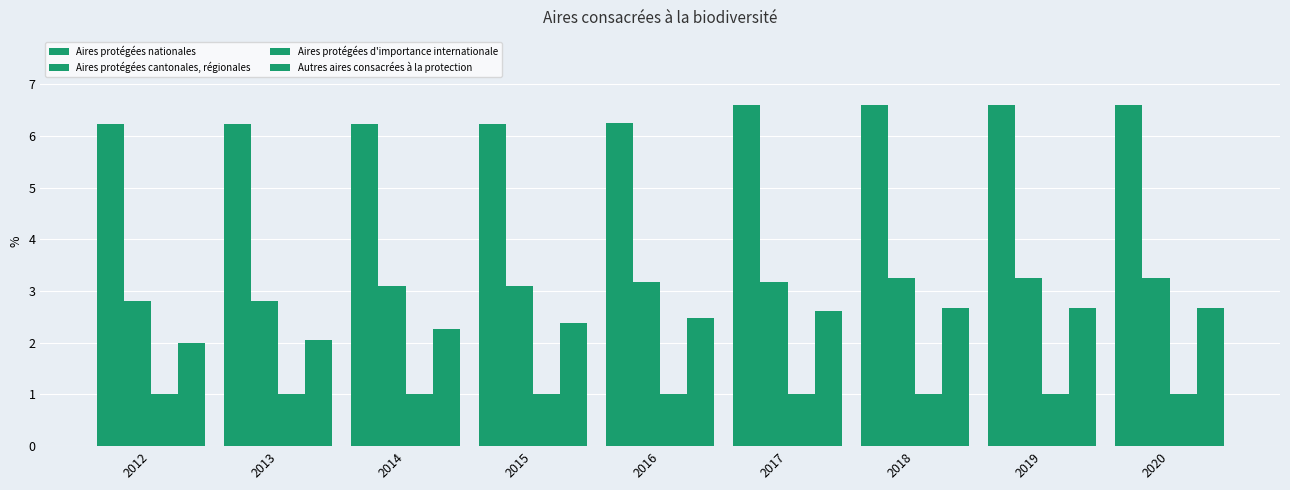

Is the value of Aires protégées nationales at 2018 greater than the value of Autres aires consacrées à la protection at 2014?

Yes